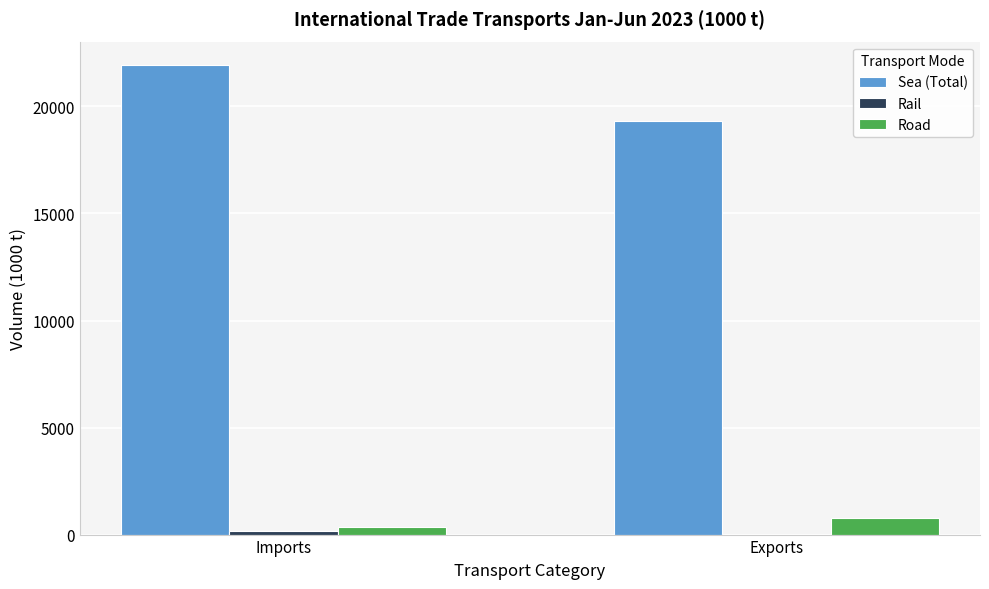

True or false: Sea (Total) has a value of 29689 at Exports.

False